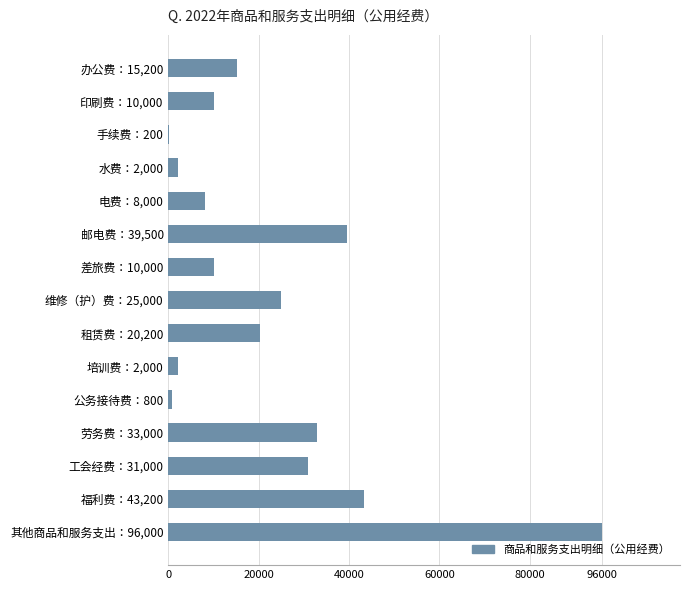

Reading top to bottom, transcribe all the data shown in this chart.

办公费：15,200=15200	印刷费：10,000=10000	手续费：200=200	水费：2,000=2000	电费：8,000=8000	邮电费：39,500=39500	差旅费：10,000=10000	维修（护）费：25,000=25000	租赁费：20,200=20200	培训费：2,000=2000	公务接待费：800=800	劳务费：33,000=33000	工会经费：31,000=31000	福利费：43,200=43200	其他商品和服务支出：96,000=96000